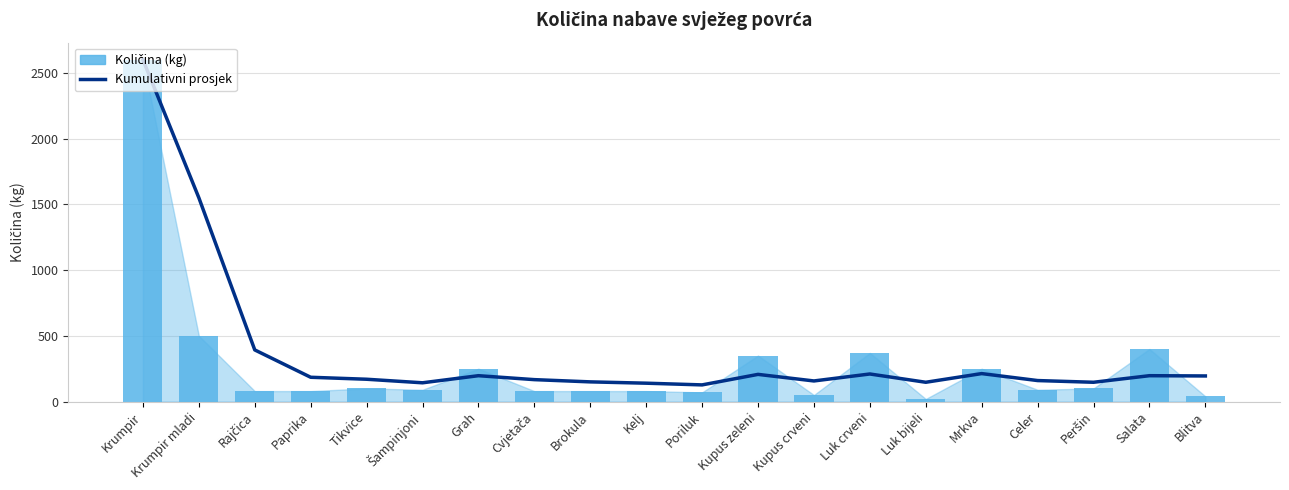

At which label does Količina (kg) first exceed 90?

Krumpir